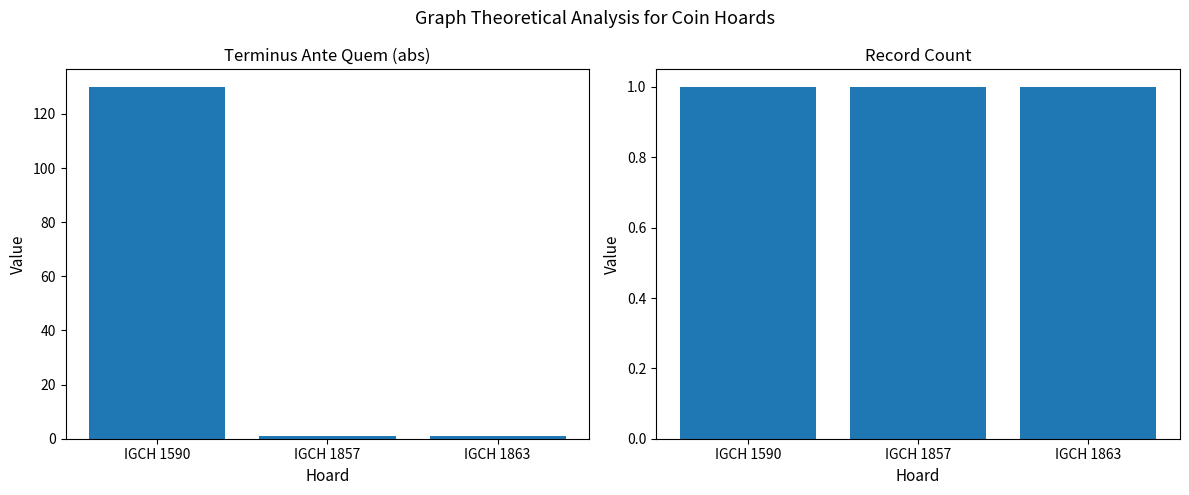

What is the value of the Record Count bar at the 2nd from the left?

1